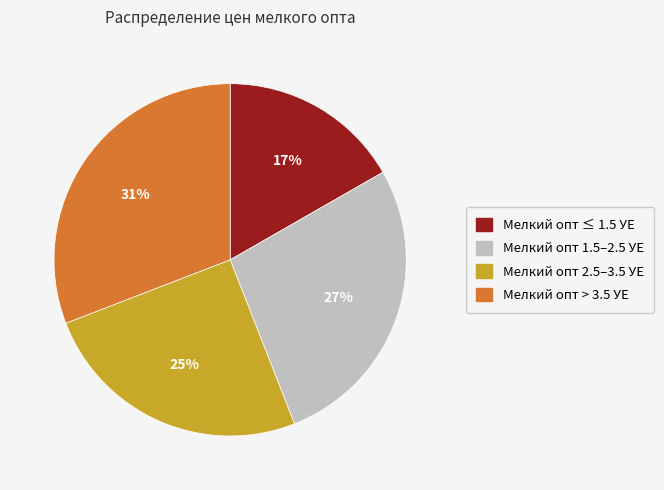

To the nearest percent, what is the difference between the largest and smallest slice percentages?

14%